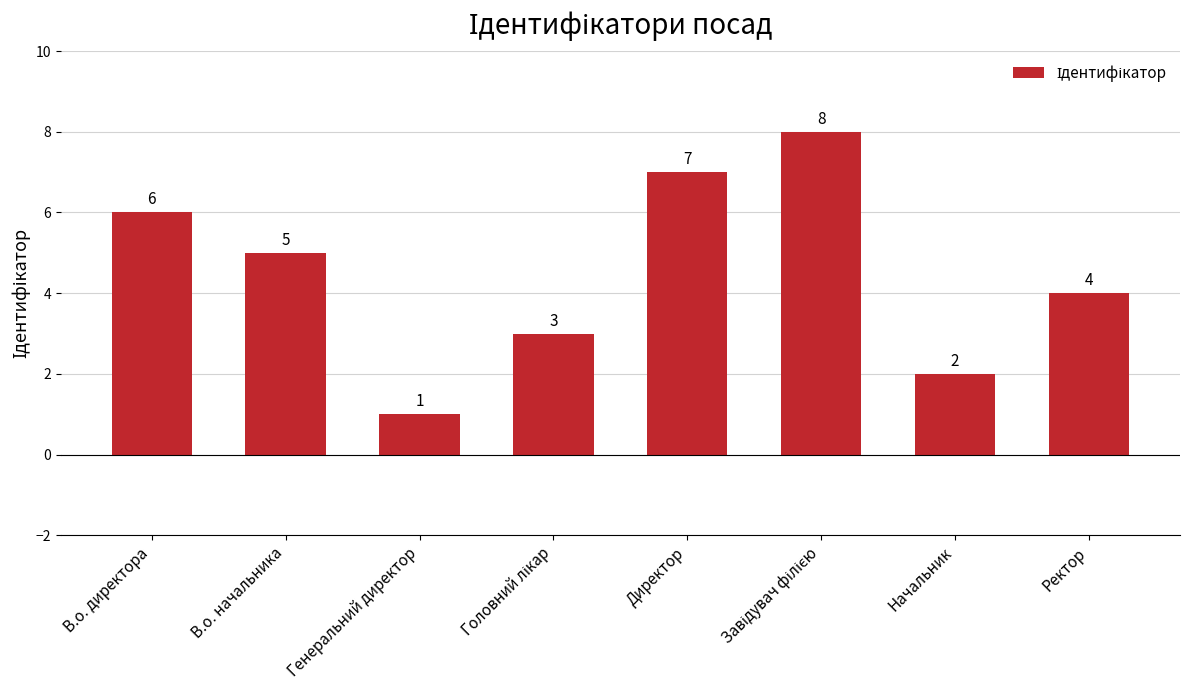

What is the label of the 6th bar from the right?

Генеральний директор